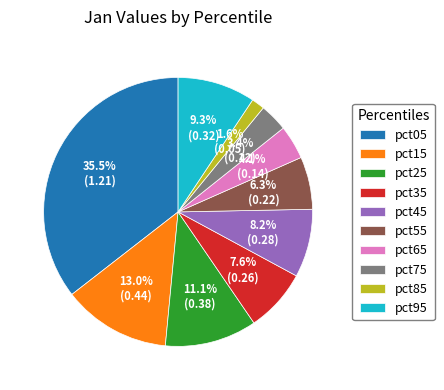

Rank the categories by value from lowest to highest.

pct85, pct75, pct65, pct55, pct35, pct45, pct95, pct25, pct15, pct05